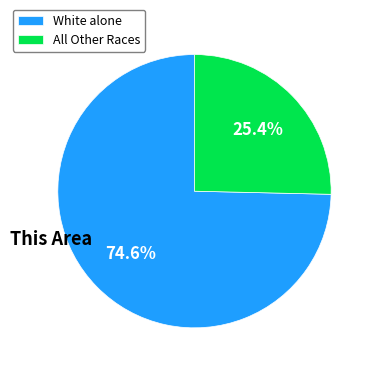

Is White alone the majority of the pie?

Yes